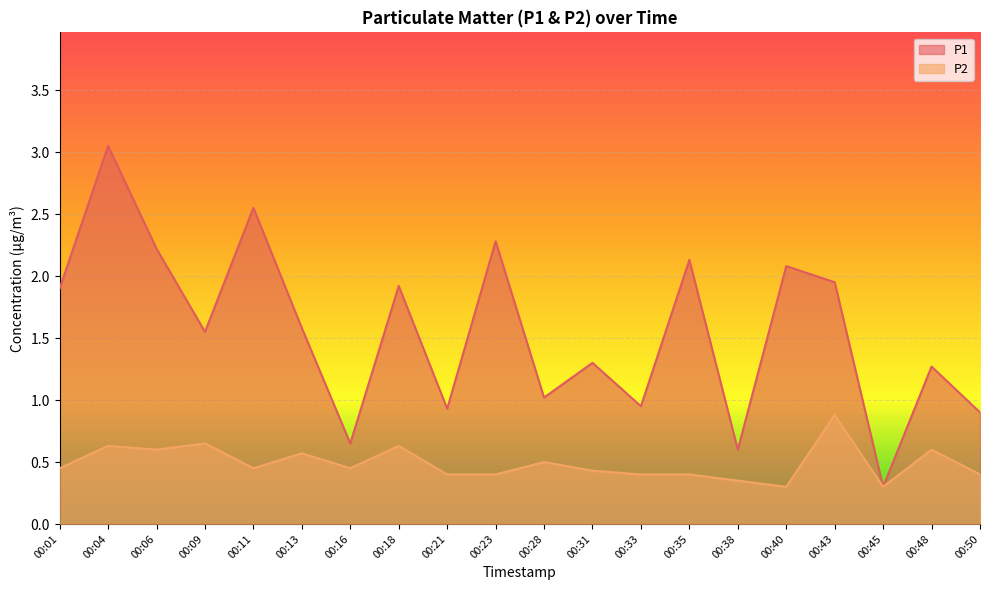

What is the total value across all series at 00:50?

1.3